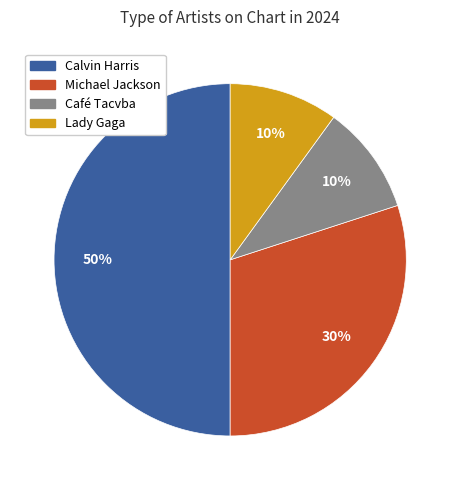

To the nearest percent, what is the difference between the largest and smallest slice percentages?

40%